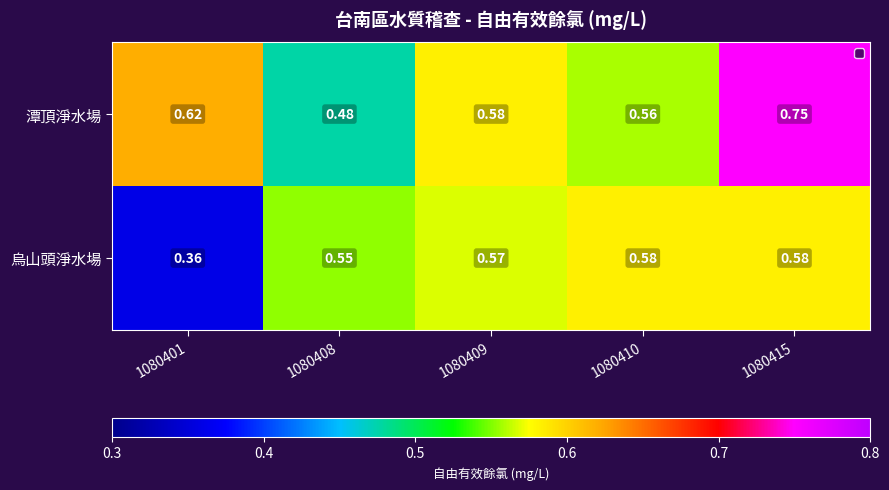

Which series changed the most between 1080401 and 1080409?

烏山頭淨水場